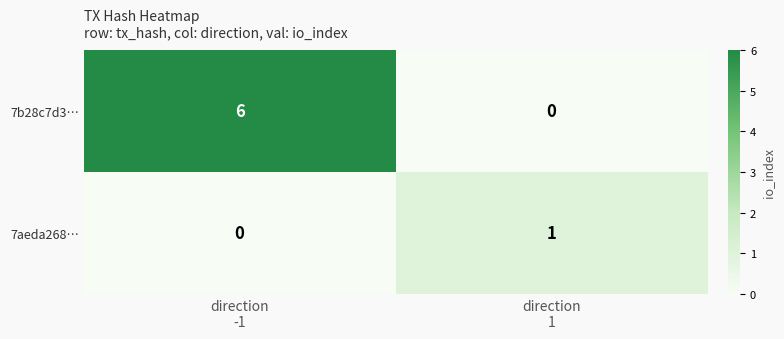

Which series has the widest spread of values?

7b28c7d3…